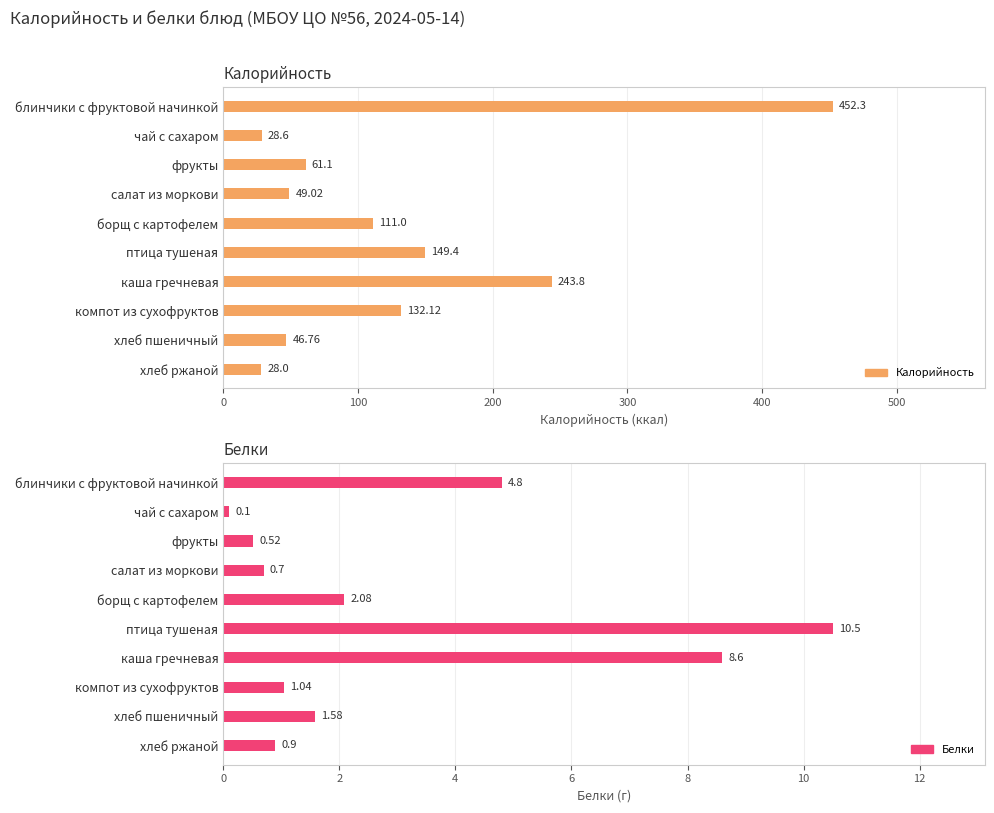

What is the average value of the Белки series?

3.1